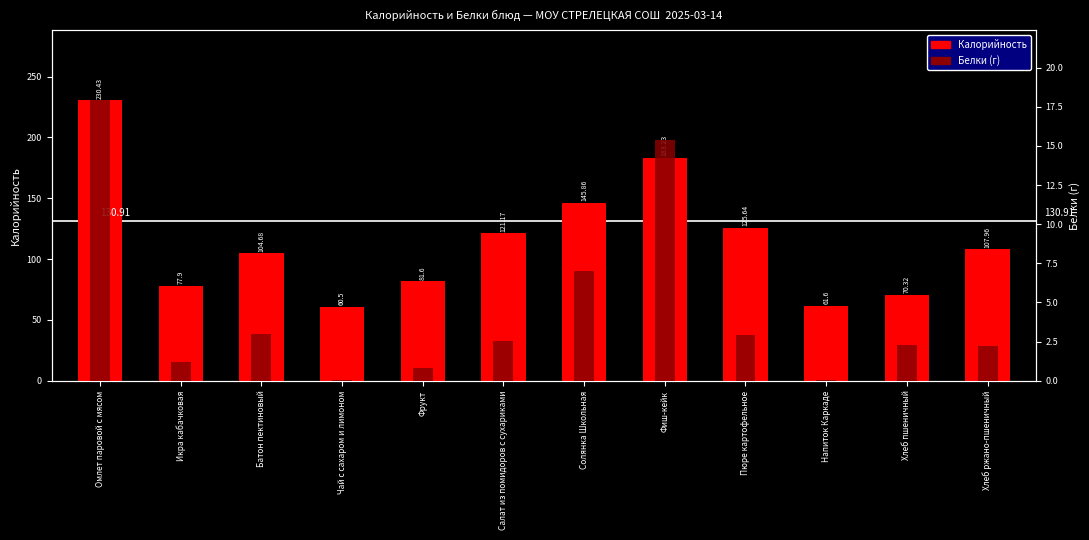

How many values in the Белки series exceed 2?

8